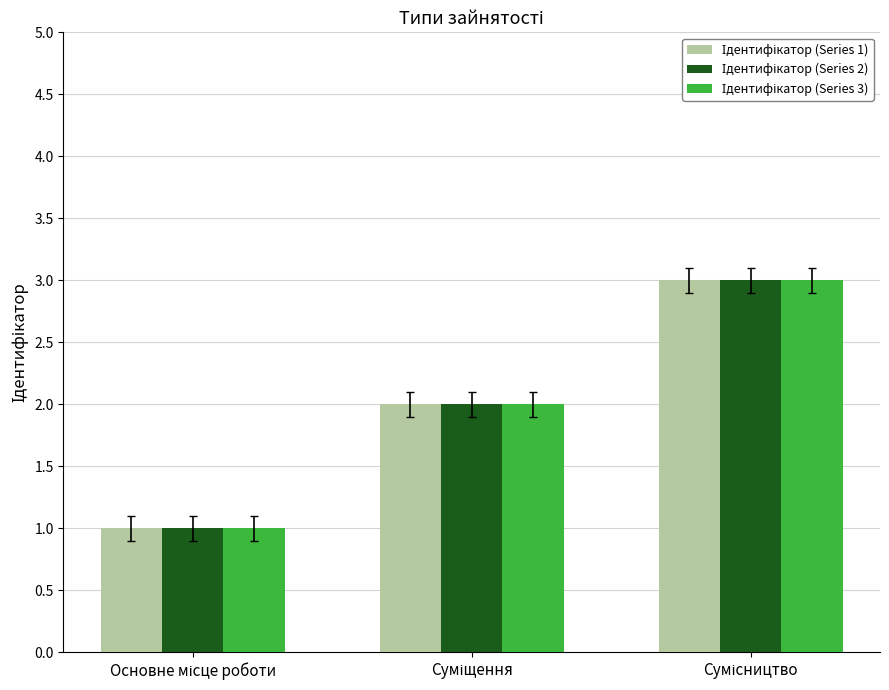

Count the number of data series in this chart.

3